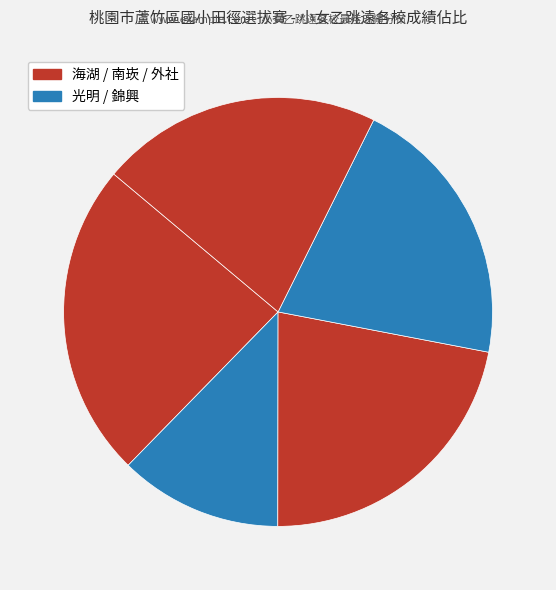

Is there a majority slice in this chart?

No